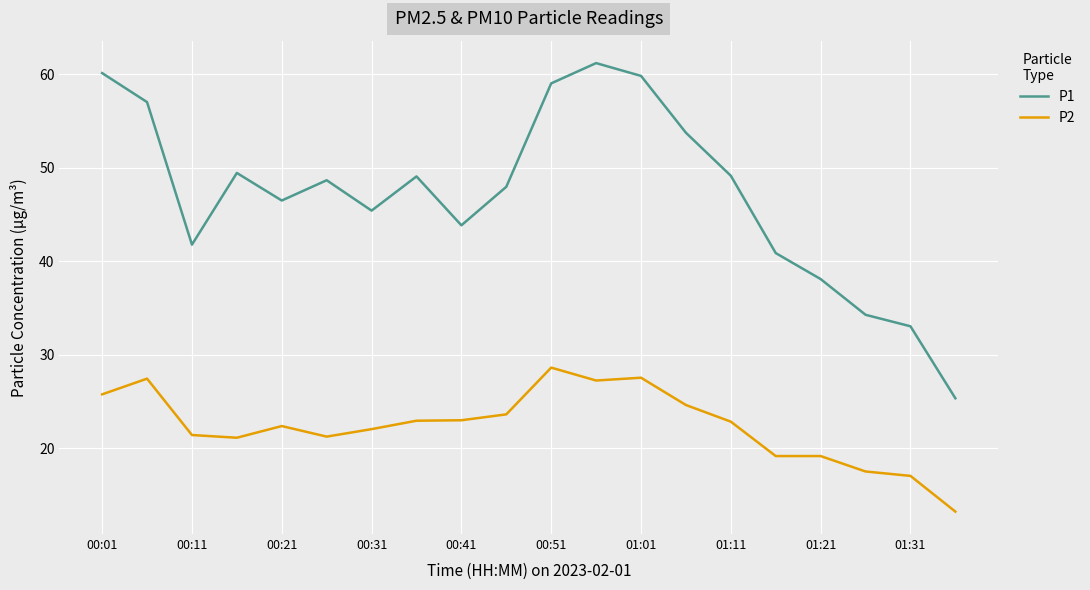

Which series has the largest total across all categories?

P1